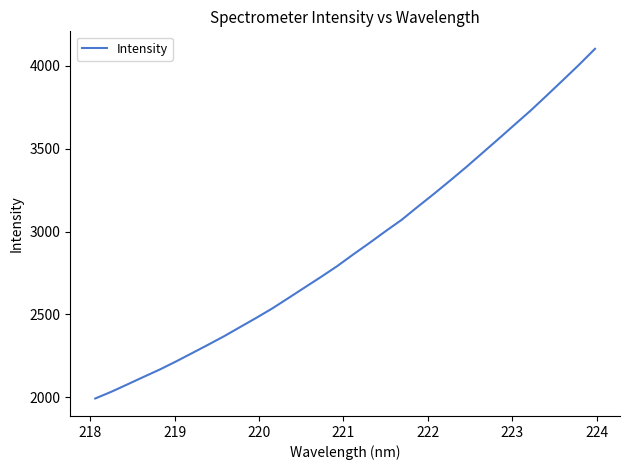

What is the average value?

2906.0